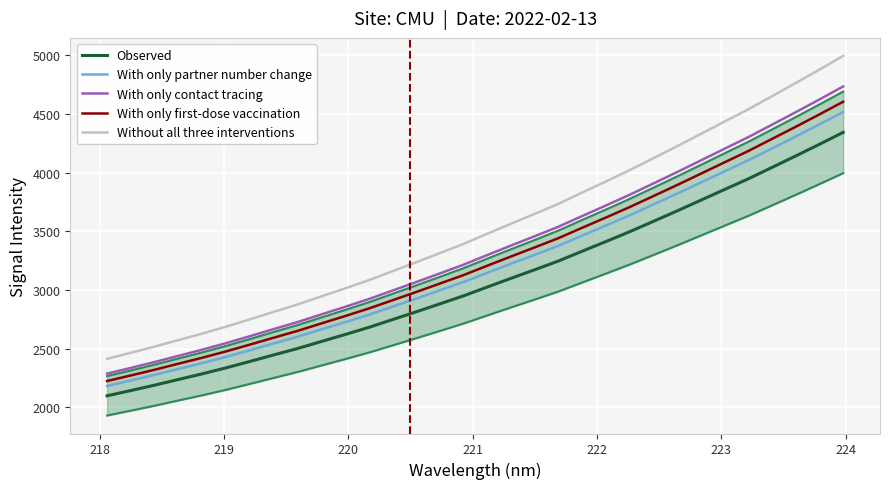

True or false: Without all three interventions and With only first-dose vaccination intersect in this chart.

False